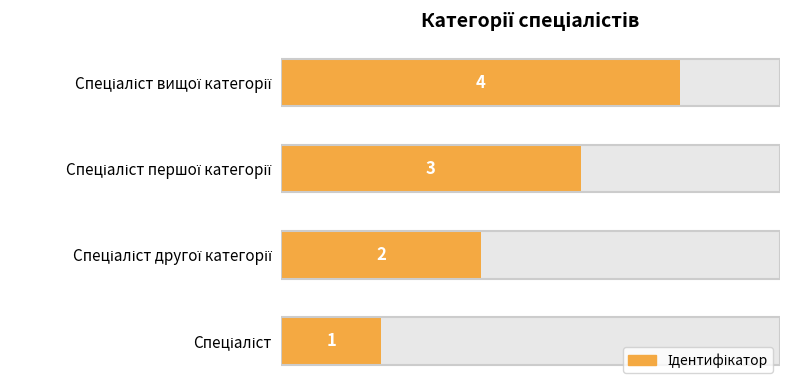

What is the difference between the maximum and second lowest values?

2